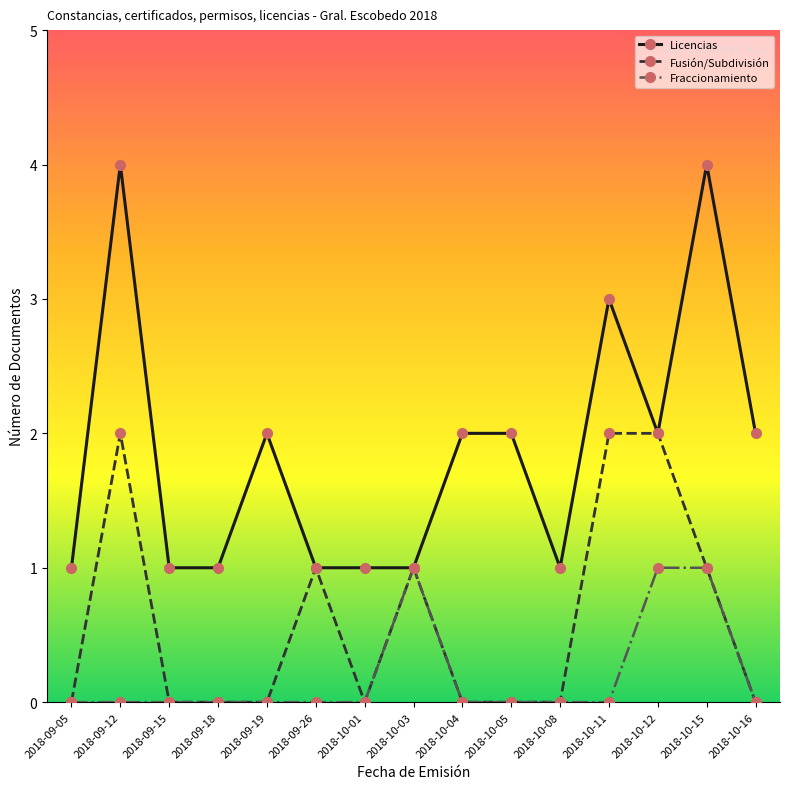

Count the number of categories in the chart.

15